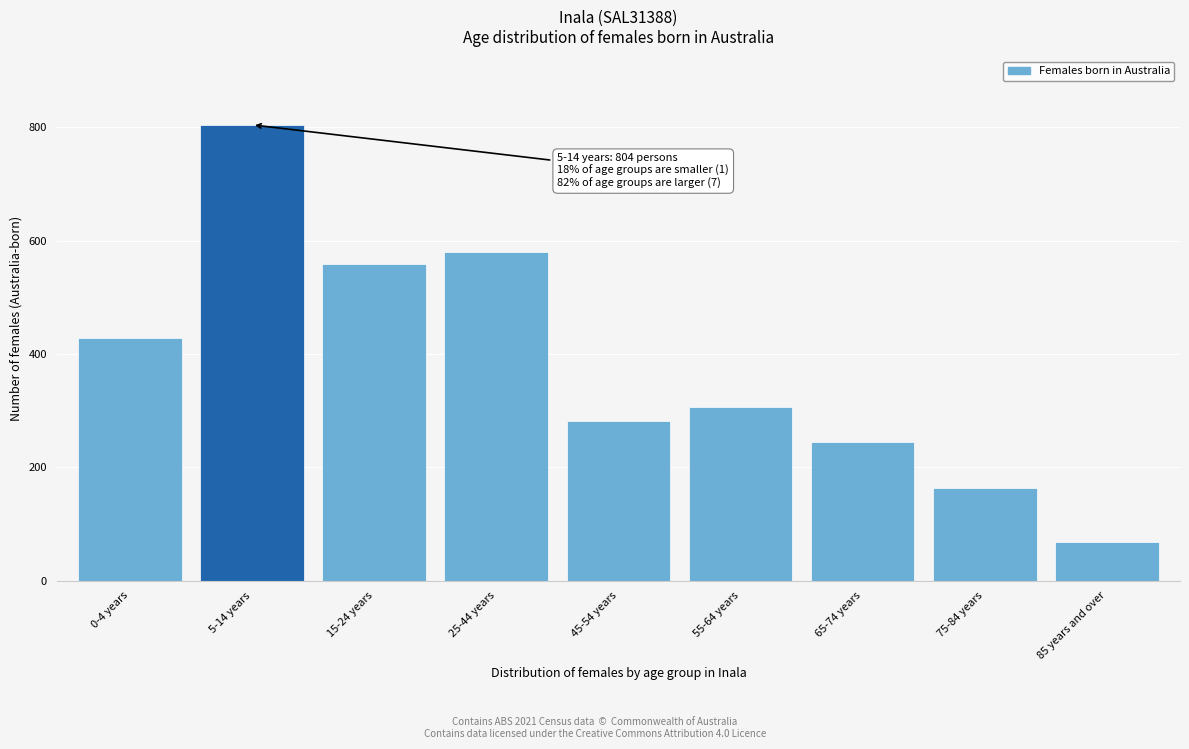

Reading left to right, transcribe all the data shown in this chart.

428	804	559	579	281	307	245	164	69